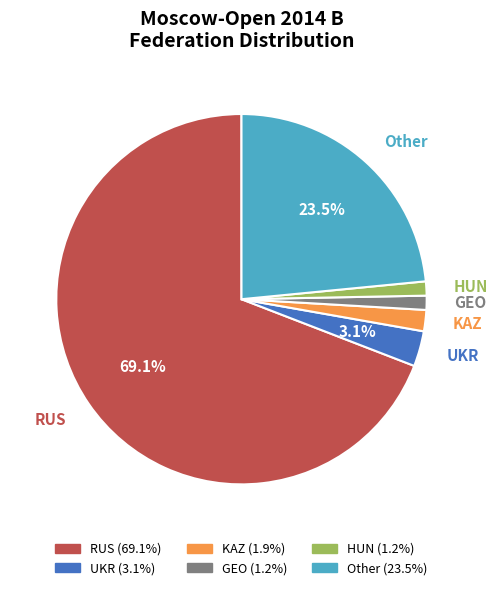

How much of the chart is everything except RUS?

30.9%